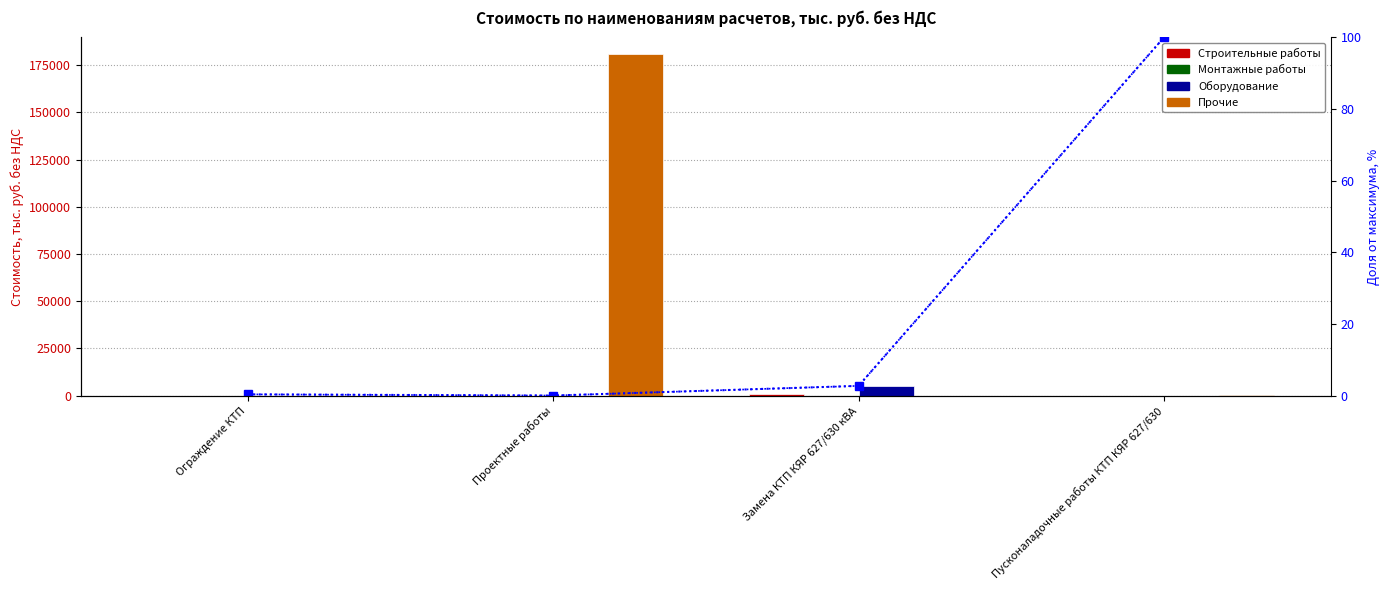

What is the value of the Строительные работы bar at the 3rd from the left?

625.2